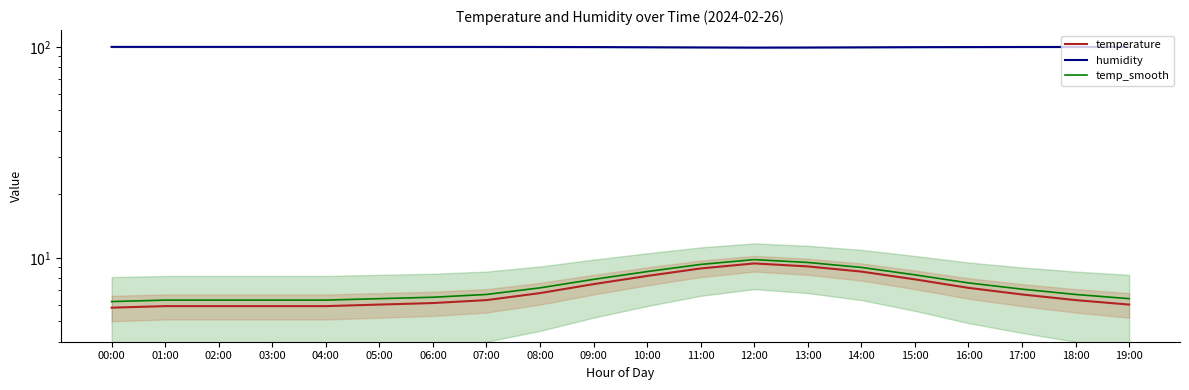

True or false: temp_smooth has a value of 9.5 at 13:00.

True